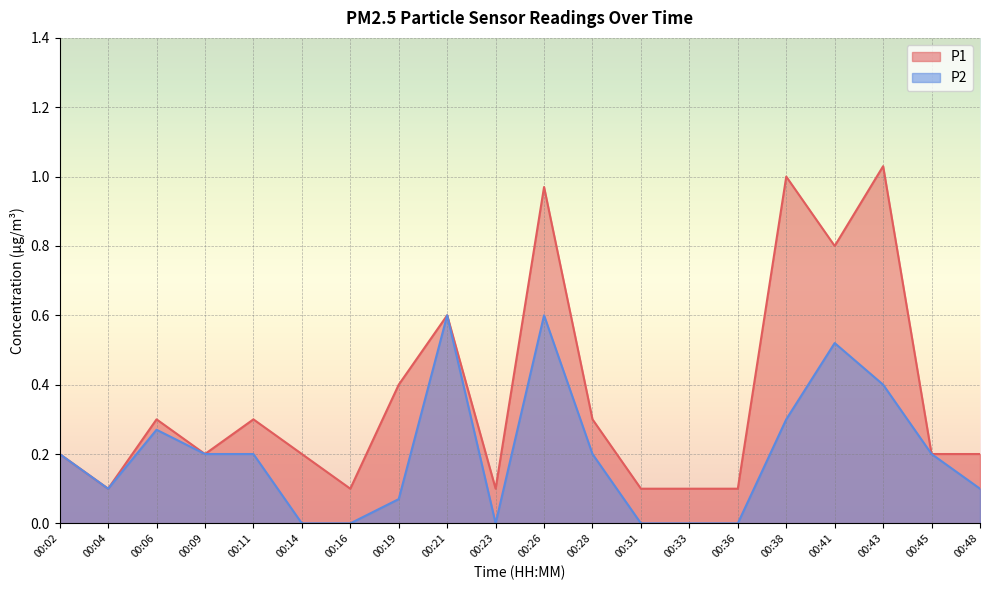

How many lines are shown in the chart?

2